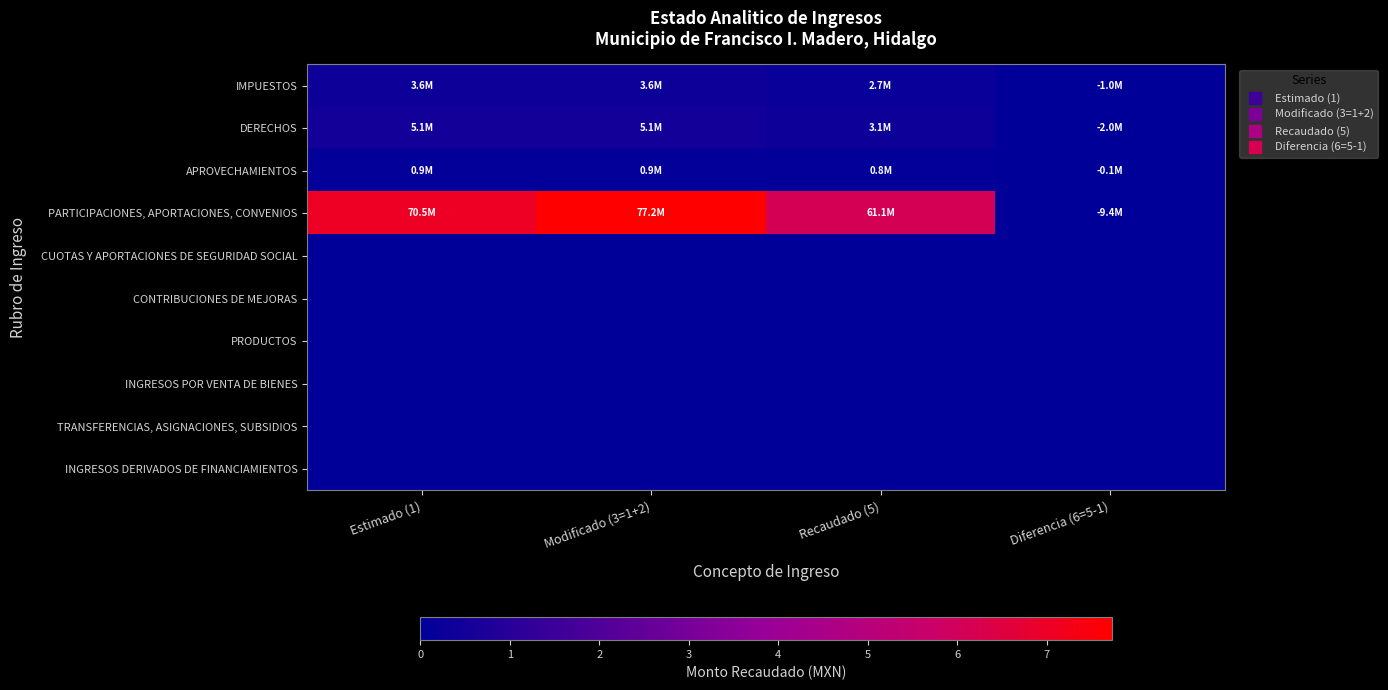

Count the number of data series in this chart.

10